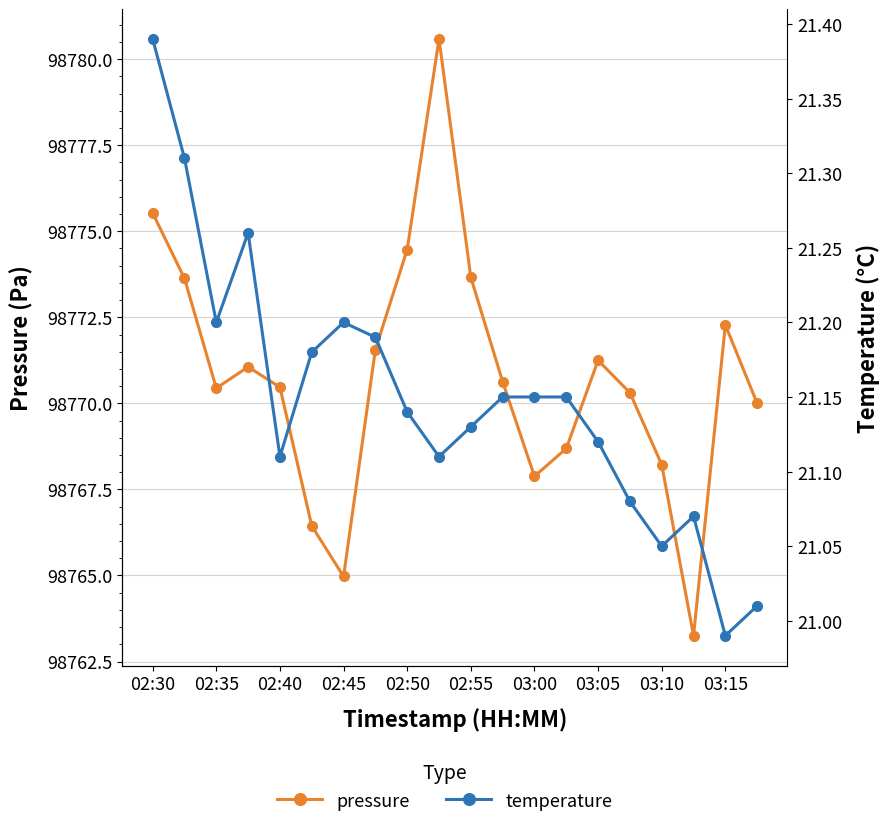

What is the average value of the pressure series?

98770.8